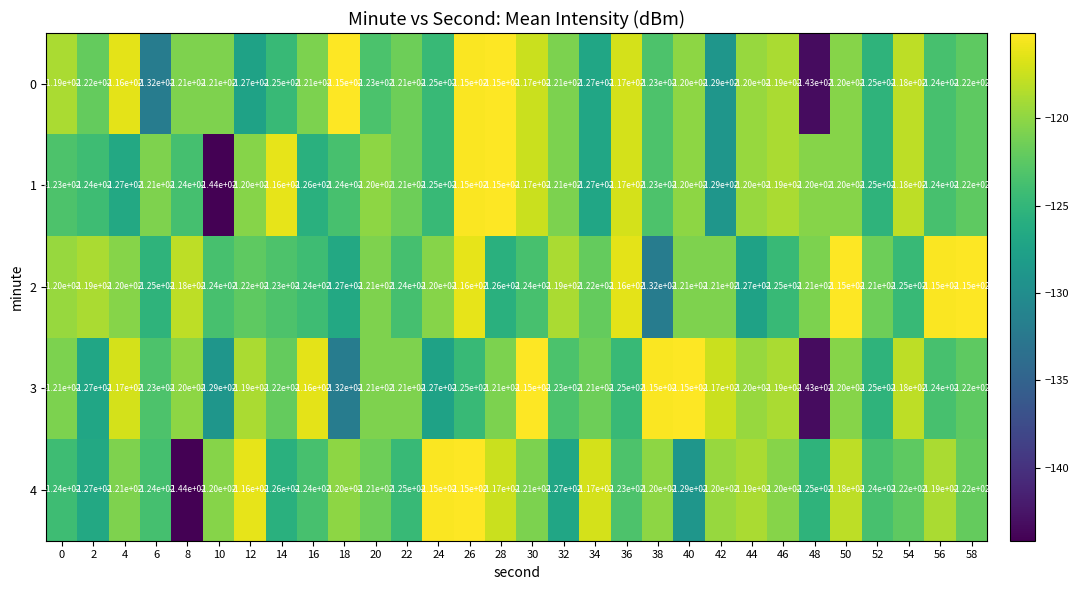

Which series changed the most between 16 and 48?

3